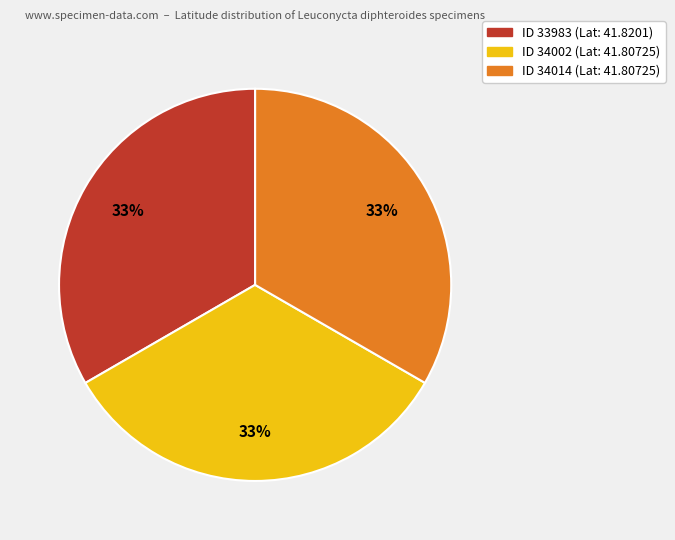

To the nearest percent, what is the average slice percentage?

33%